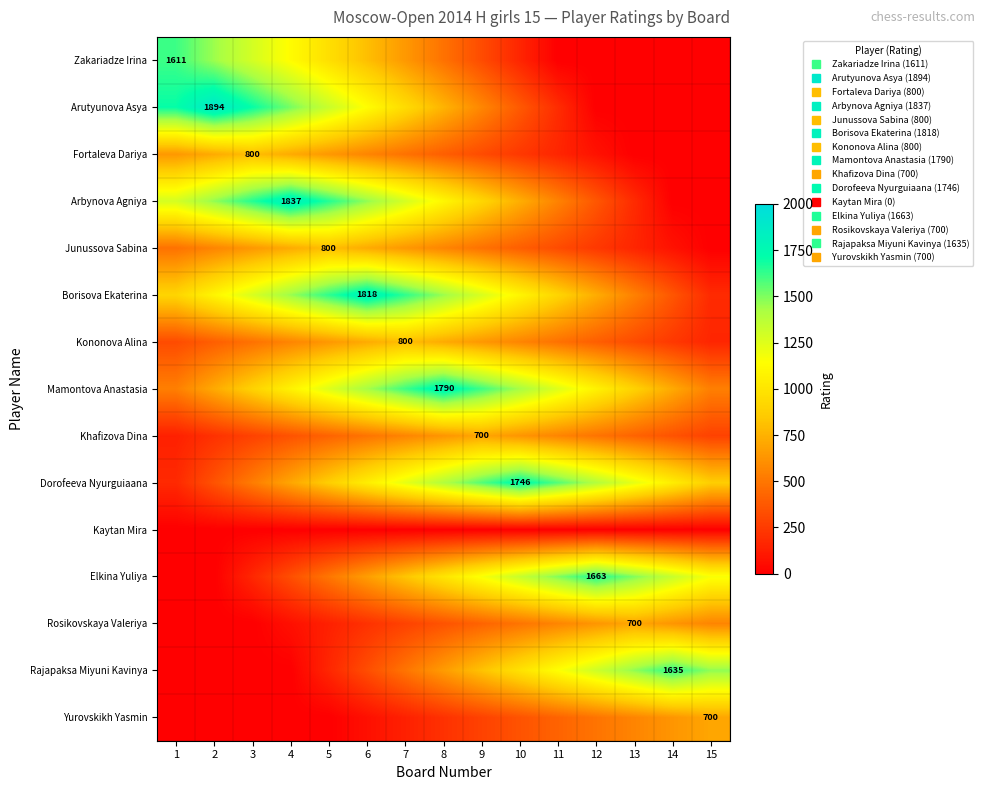

Which series has the largest range (max minus min)?

Arutyunova Asya